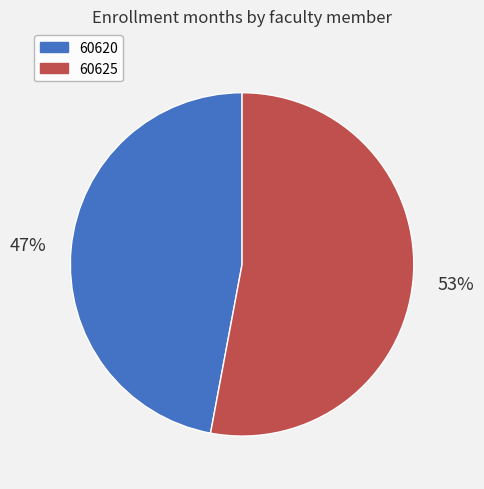

To the nearest percent, what is the average slice percentage?

50%